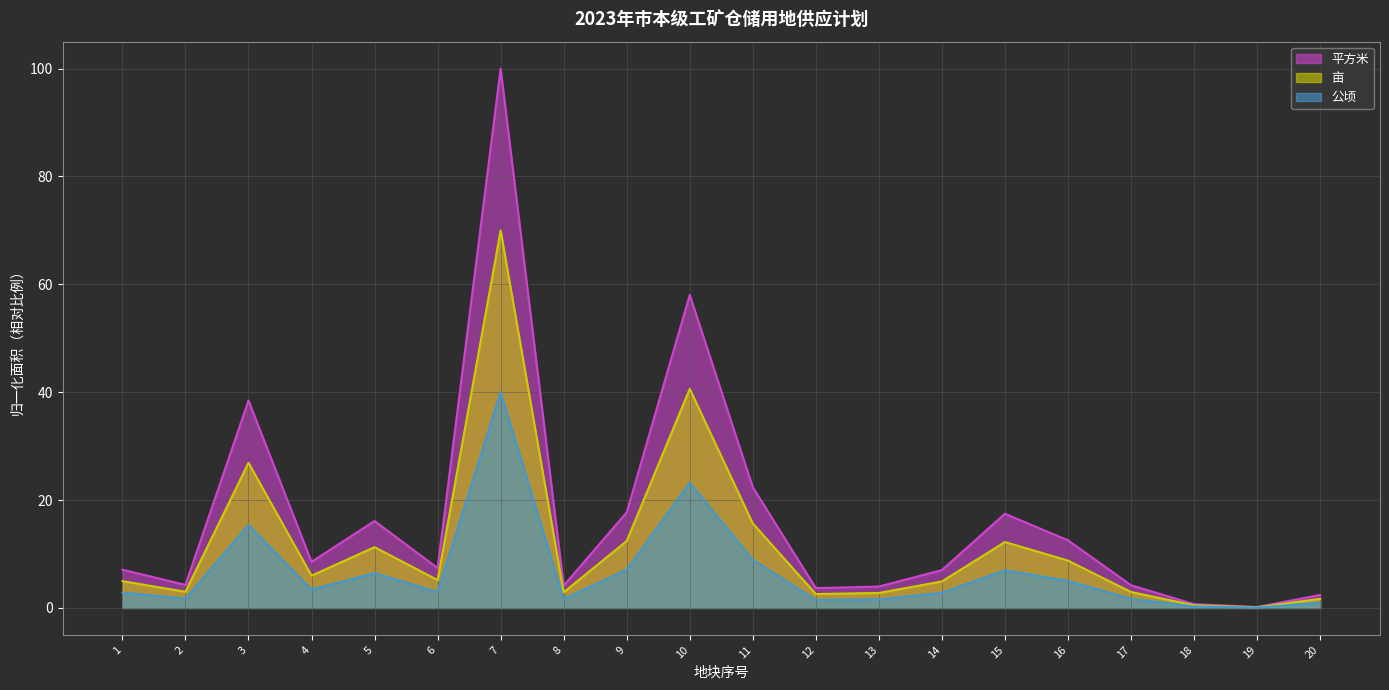

What is the value of the 亩 point at the 17th from the left?

3.0